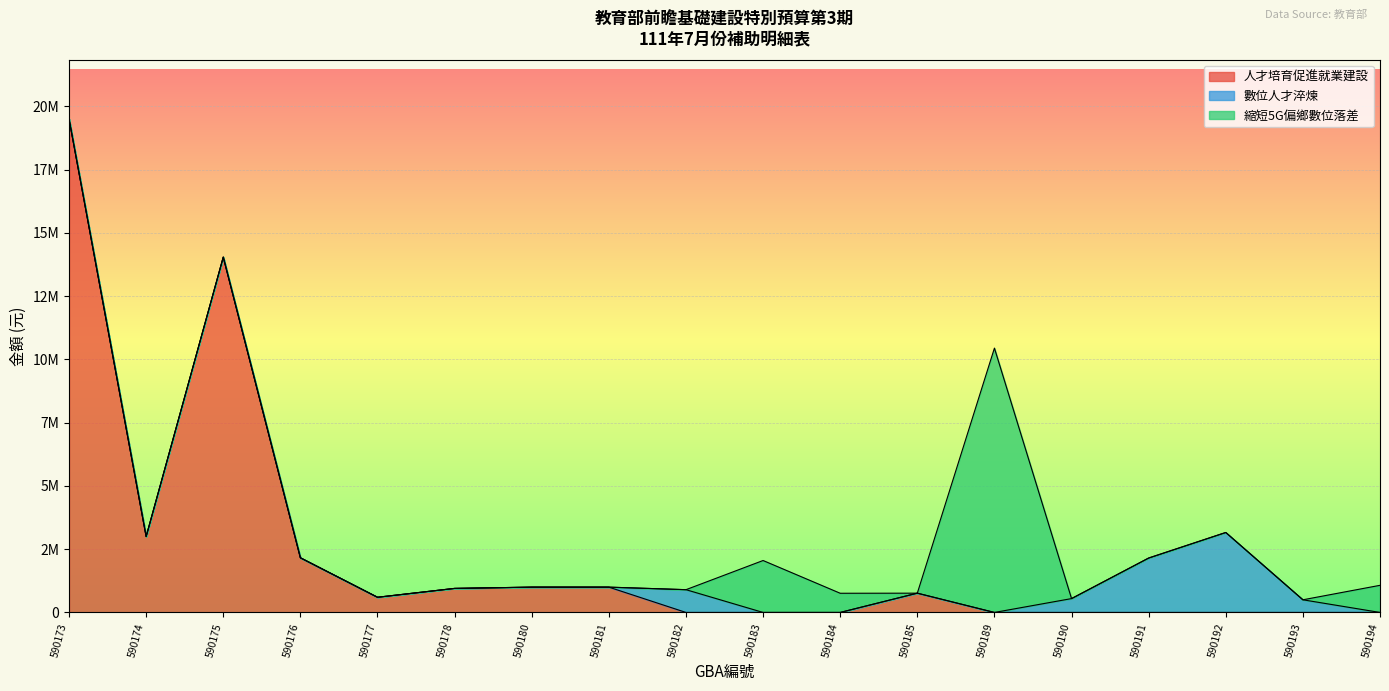

True or false: 數位人才淬煉 and 人才培育促進就業建設 intersect in this chart.

True